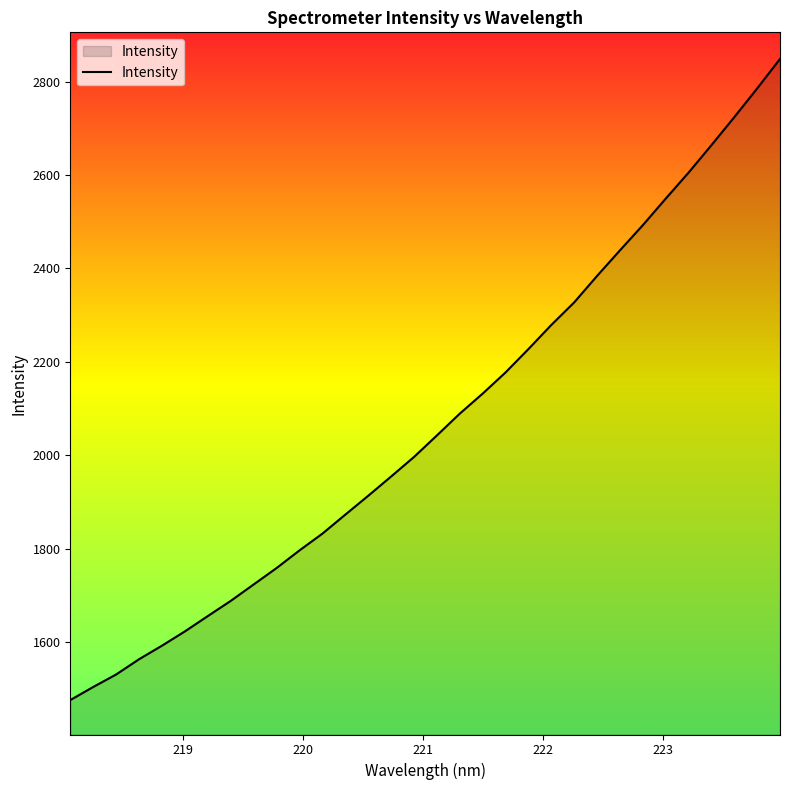

What is the minimum value shown in the chart?

1475.3